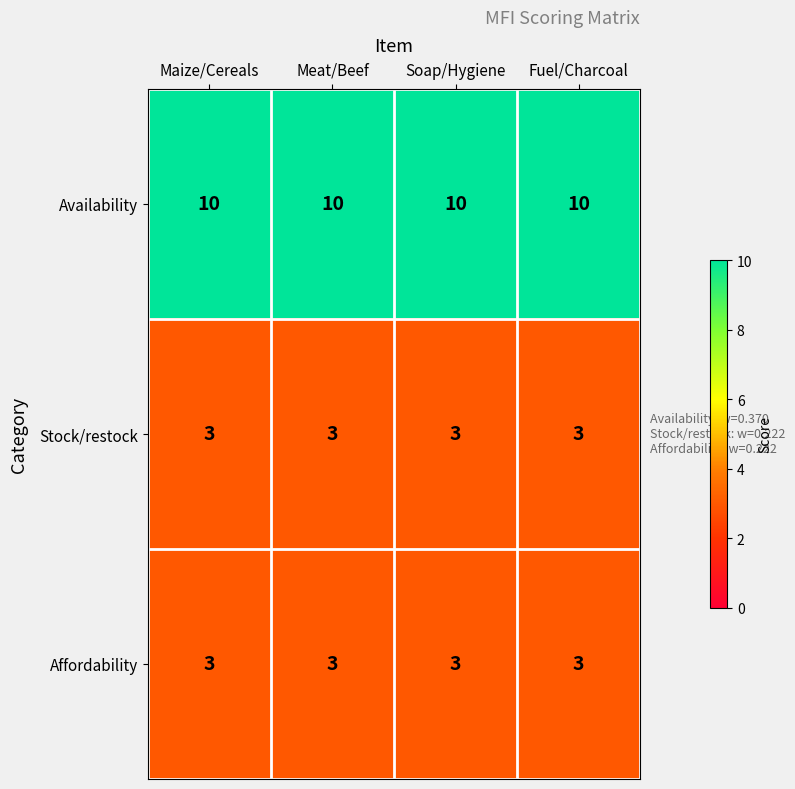

What is the spread (max minus min) of values at Soap/Hygiene?

7